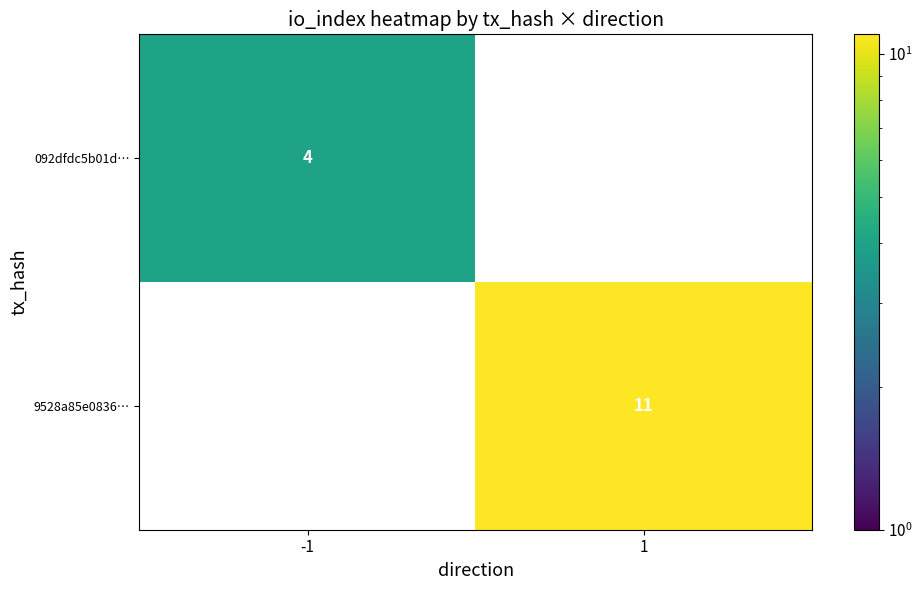

True or false: 9528a85e0836… has a value of 18.2 at 1.

False